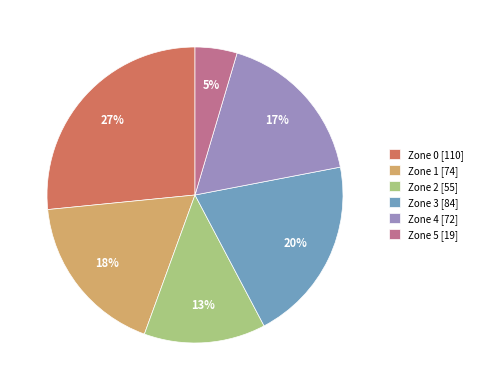

Approximately how many times larger is the value at Zone 1 [74] compared to Zone 3 [84]?

0.9